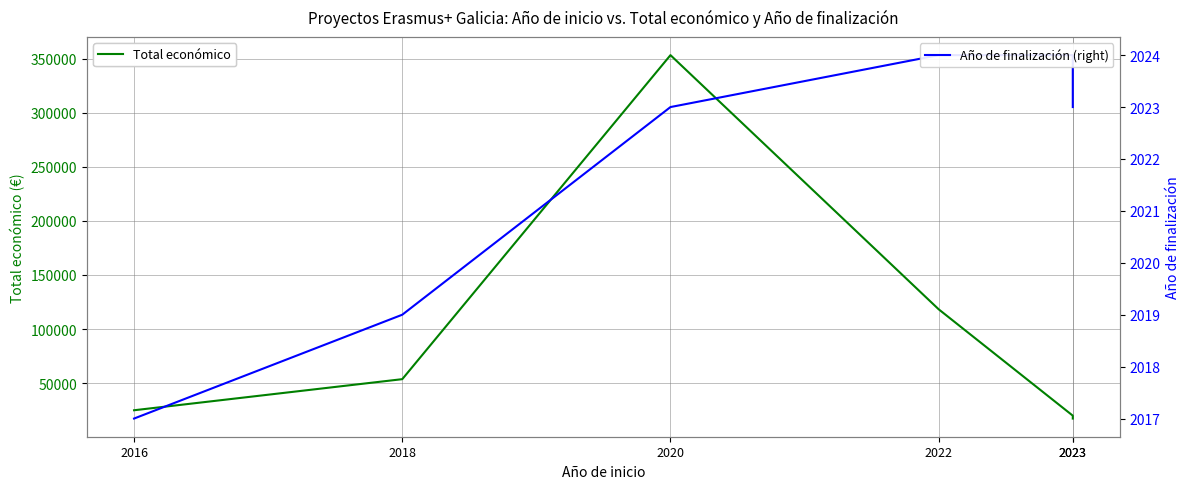

Rank the series by their maximum value, from lowest to highest.

Año de finalización (right), Total económico